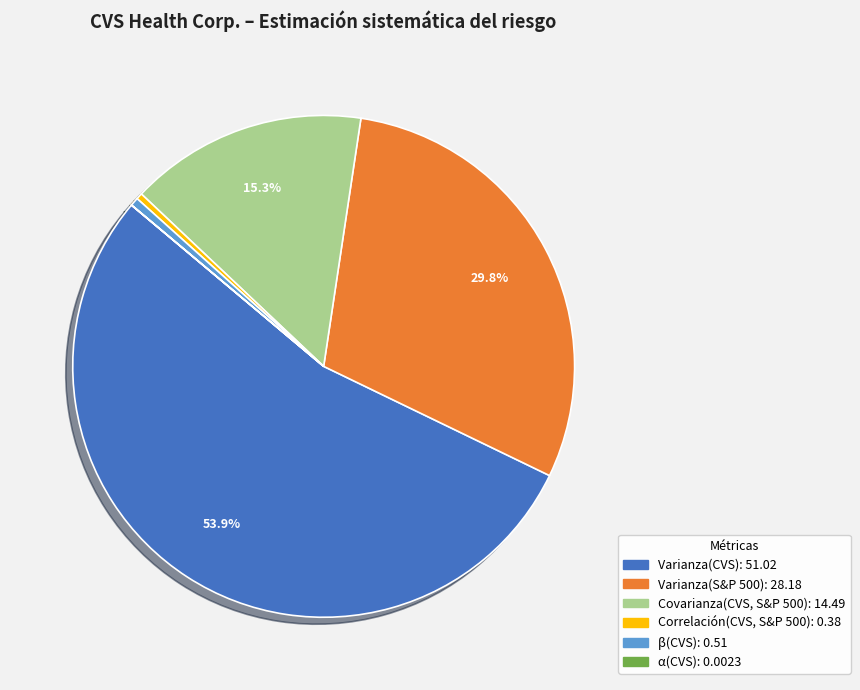

Combined, do Varianza(CVS) and Varianza(S&P 500) account for over 50%?

Yes